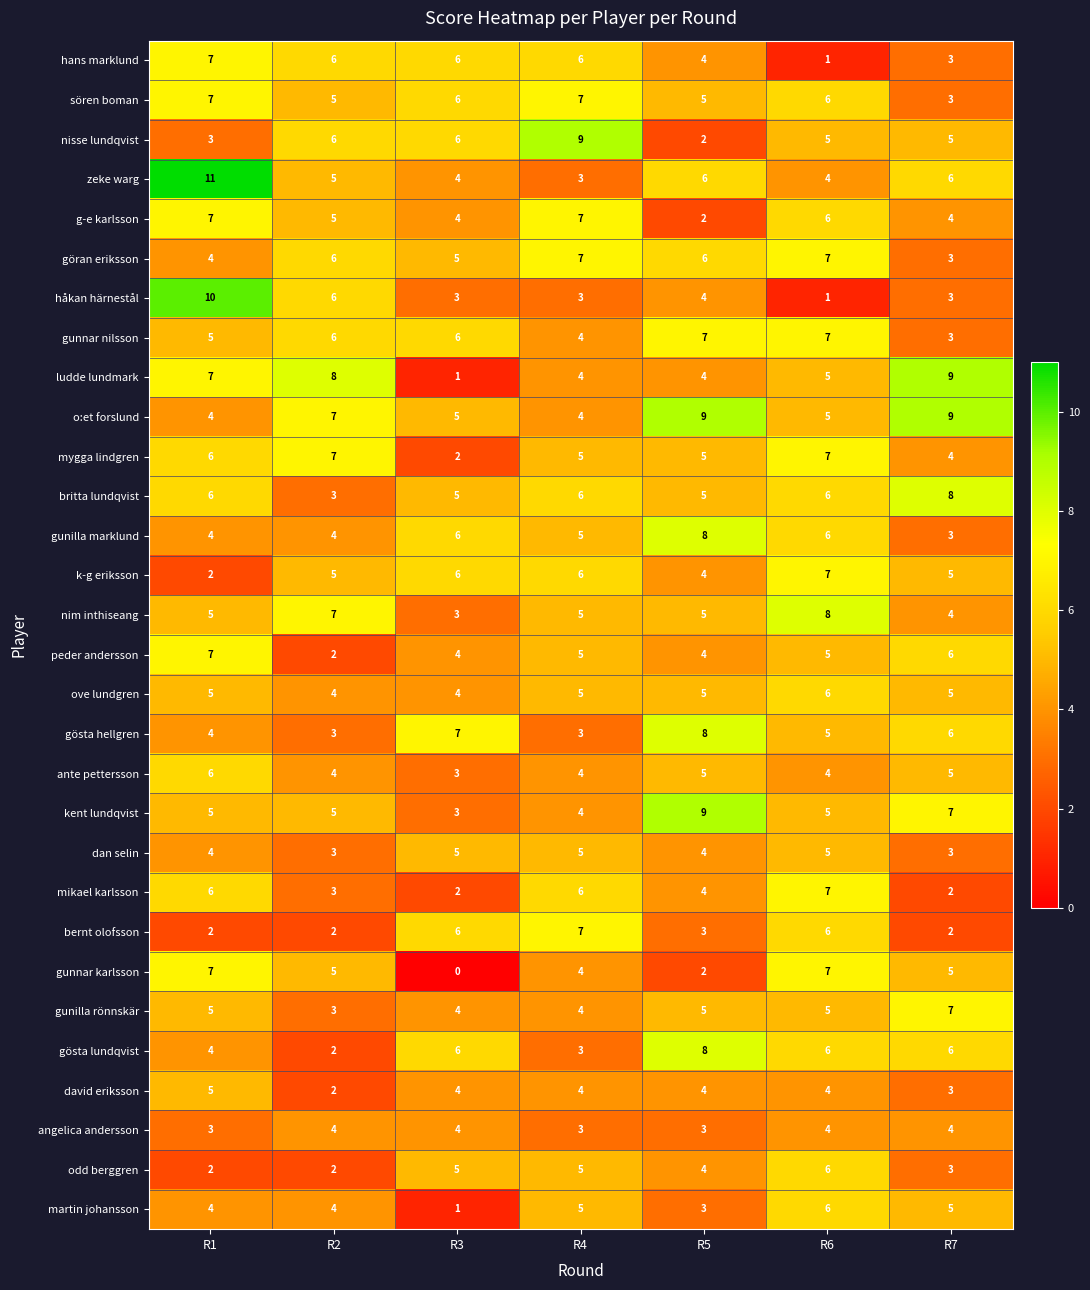

What is the minimum value for k-g eriksson?

2